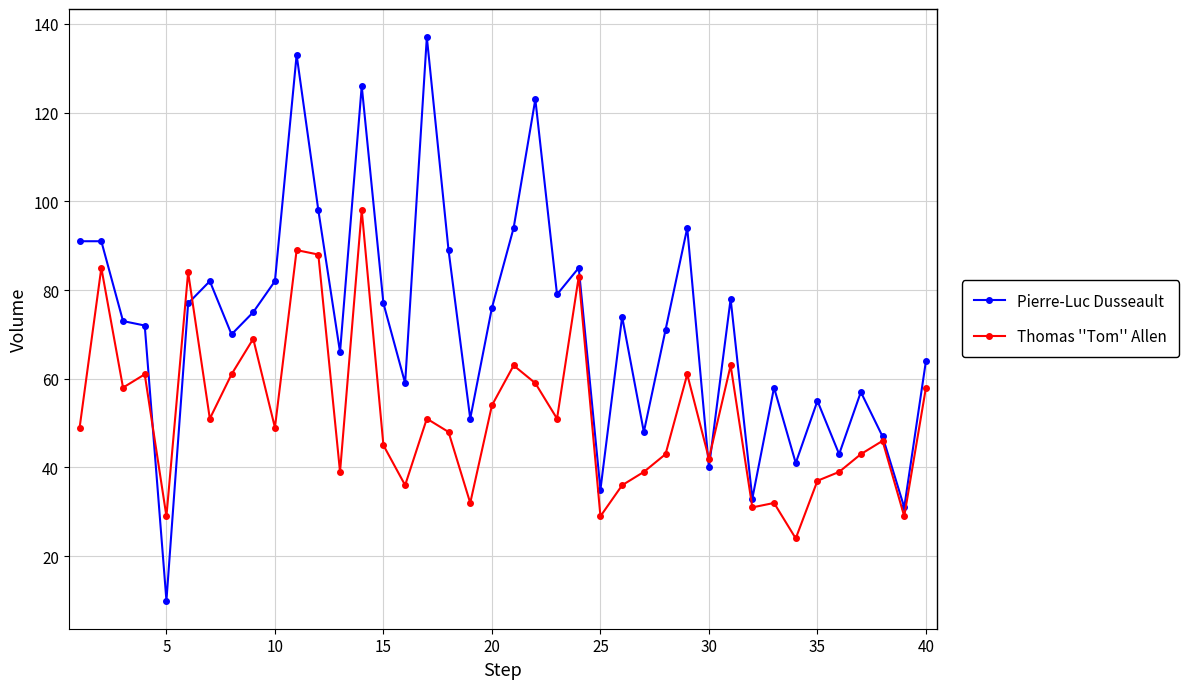

How many series are shown in this chart?

2